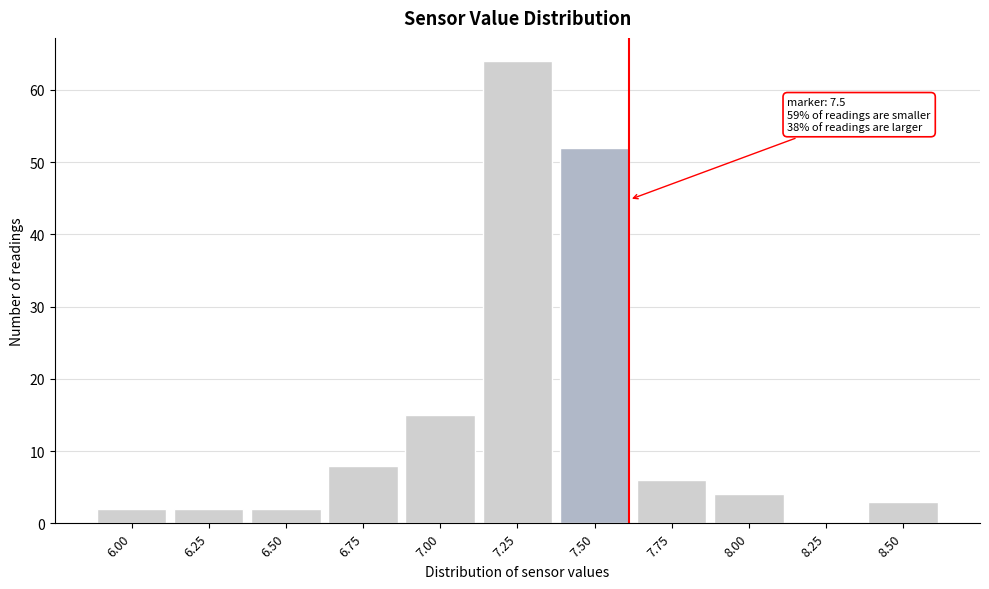

Reading right to left, what are all the values shown in this chart?

8.50=3	8.25=0	8.00=4	7.75=6	7.50=52	7.25=64	7.00=15	6.75=8	6.50=2	6.25=2	6.00=2